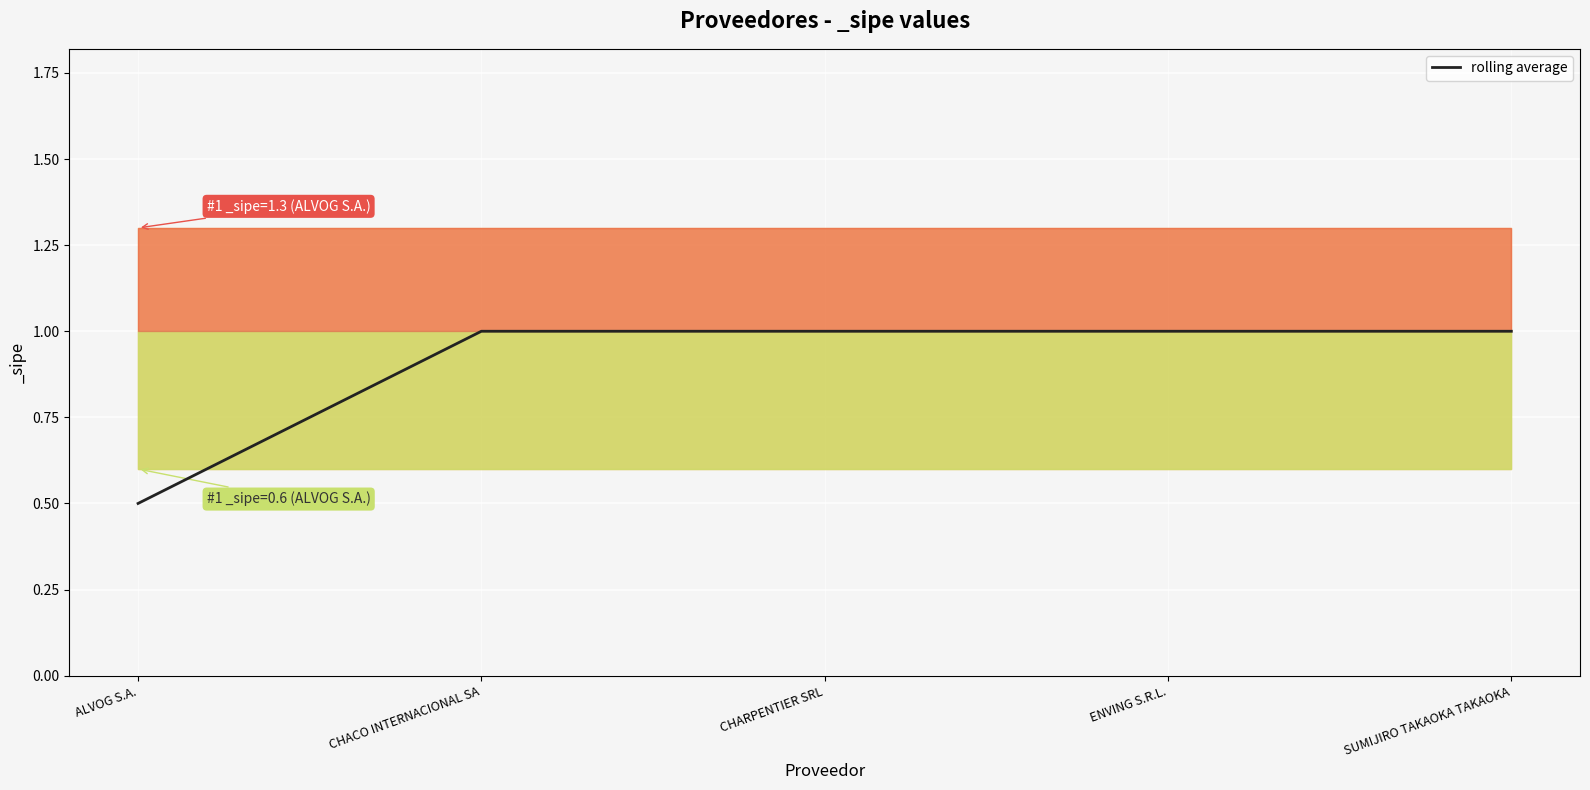

What is the minimum value shown in the chart?

0.5